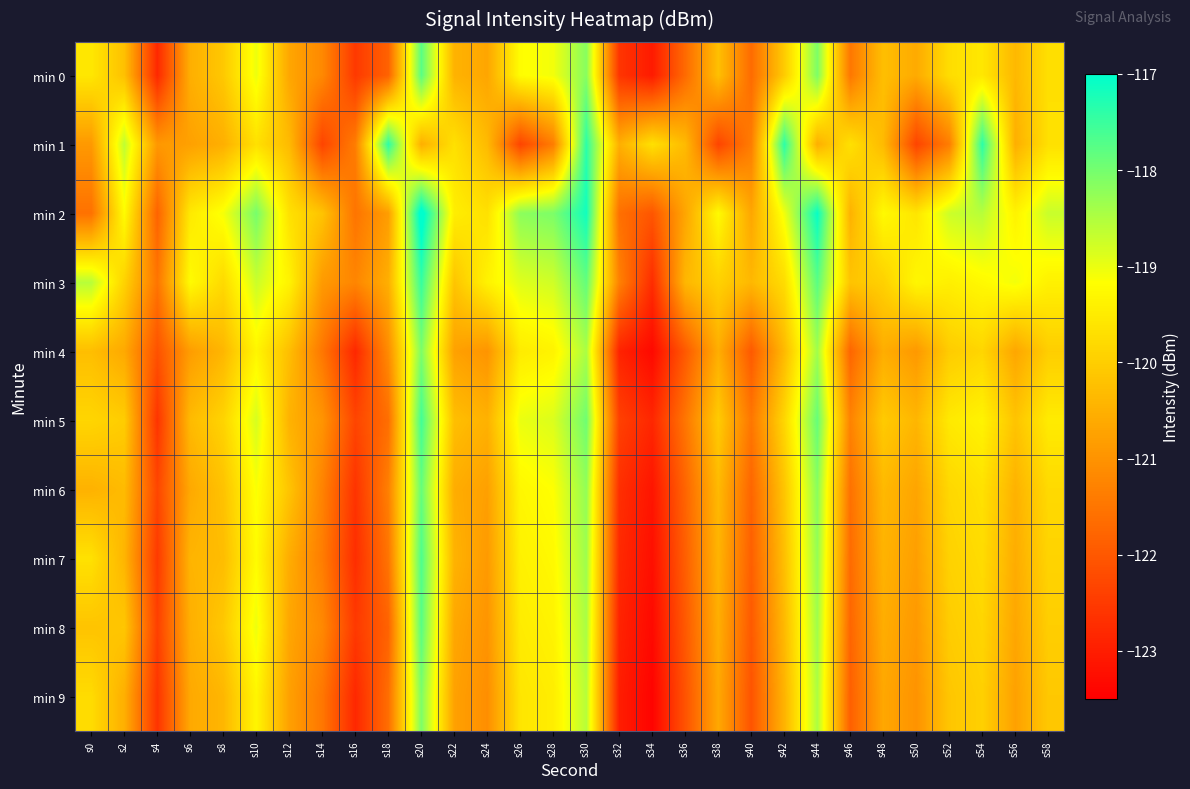

What is the smallest value displayed?

-123.4